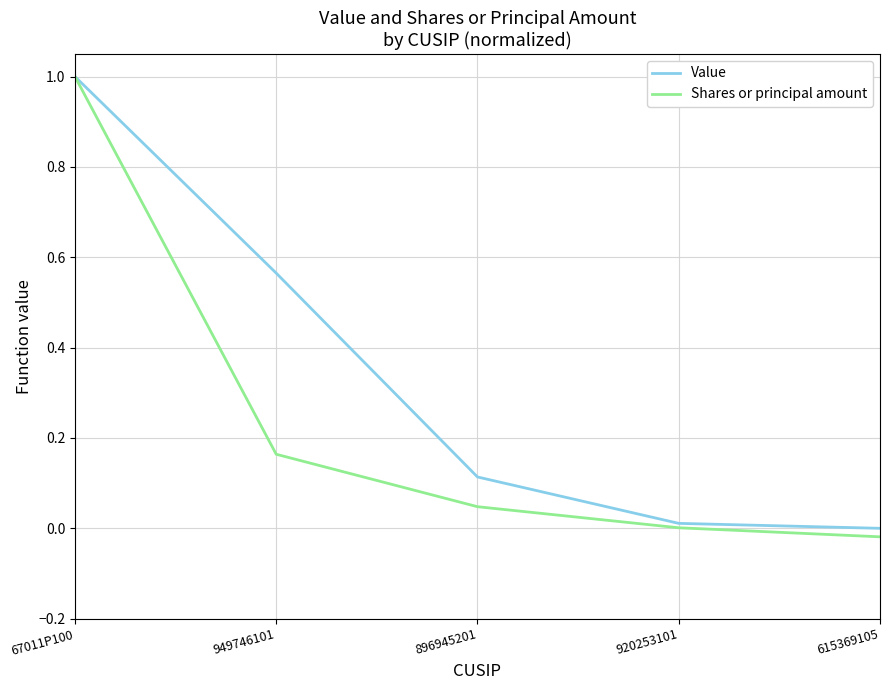

The Value series shows 1.4 at 67011P100. True or false?

False